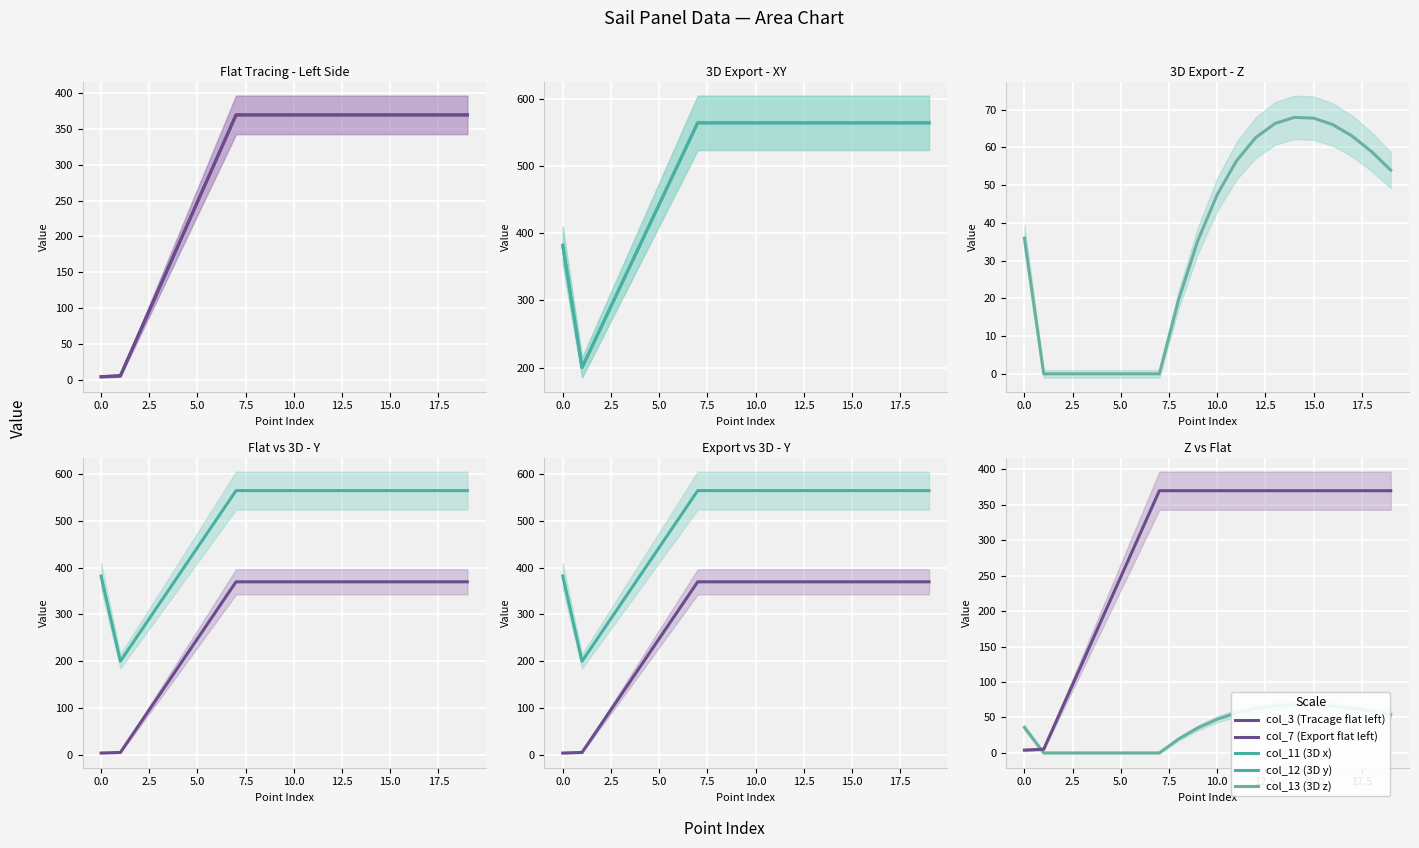

How many intersections are there between col_7 (Export flat left) and col_13 (3D z)?

1